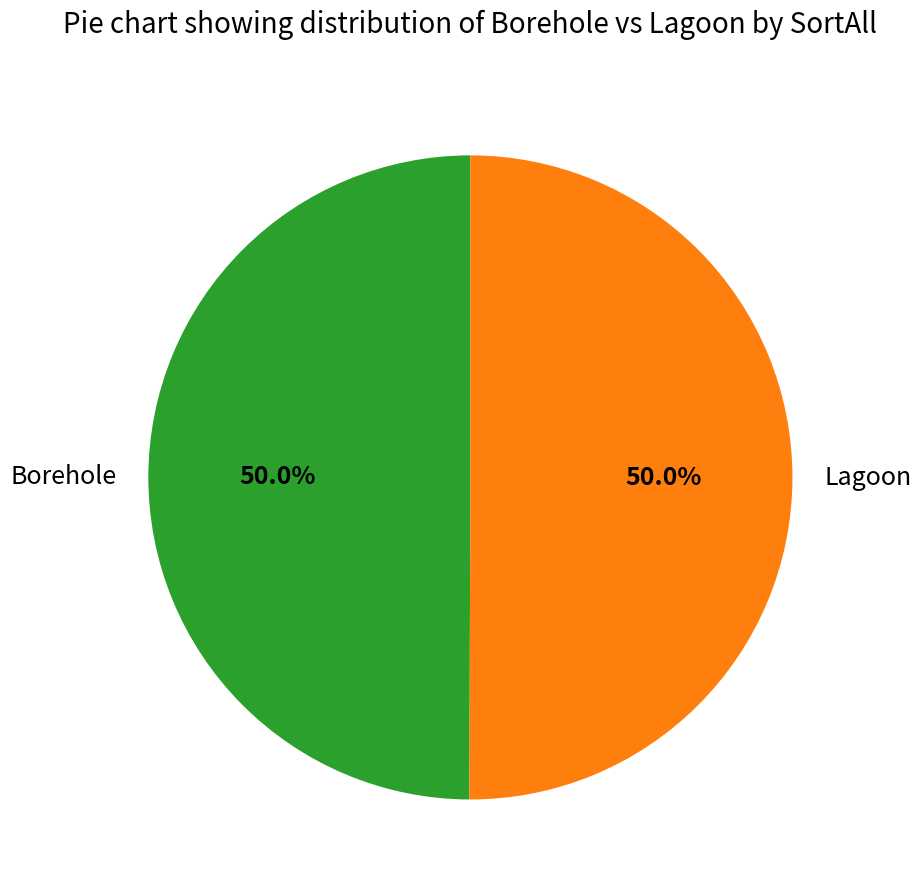

What is the ratio of the value at Lagoon to the value at Borehole?

1.0